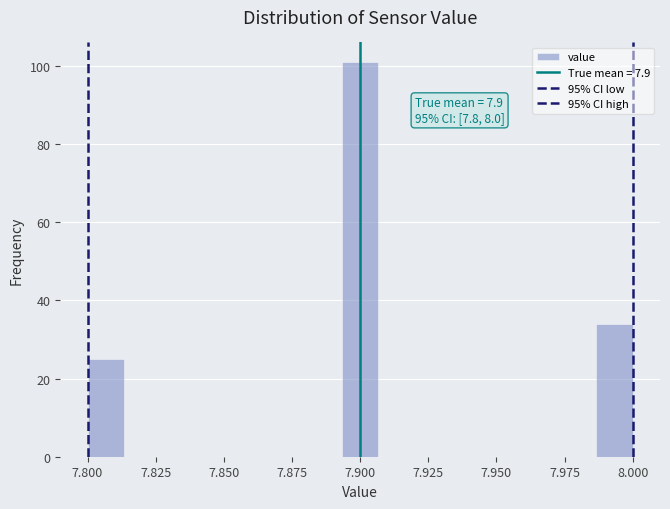

Read against the x-axis, roughly where is the centre of the tallest bar?

7.900